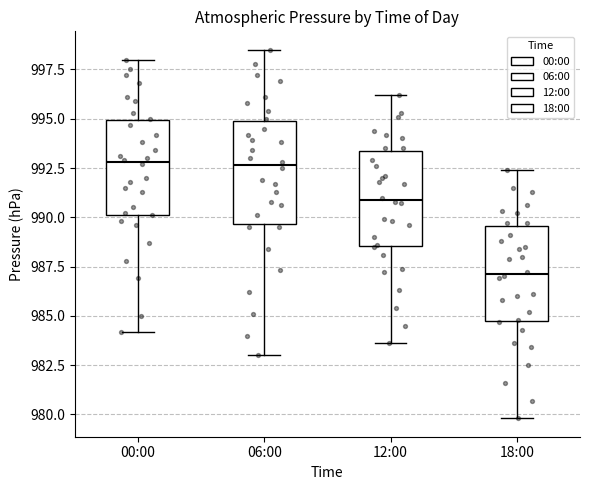

Reading left to right, transcribe this box plot: for each box, give where its median line is, the range the box spans, and where its two whiskers end, as read against the y-axis. The values are not printed on the chart, so give them approximately, as read against the axis.

00:00: median 993.0, box 990.0 to 995.0, whiskers 984.0 to 998.0
06:00: median 992.5, box 989.5 to 995.0, whiskers 983.0 to 998.5
12:00: median 991.0, box 988.5 to 993.5, whiskers 983.5 to 996.0
18:00: median 987.0, box 984.5 to 989.5, whiskers 980.0 to 992.5